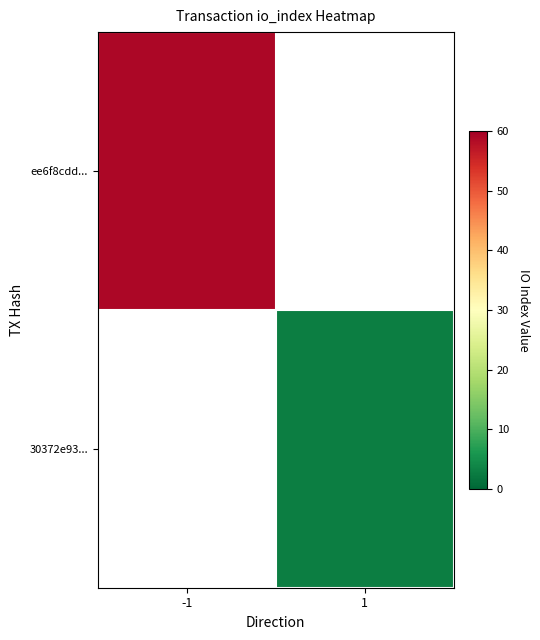

What is the lowest value of the ee6f8cdd... series?

59.0